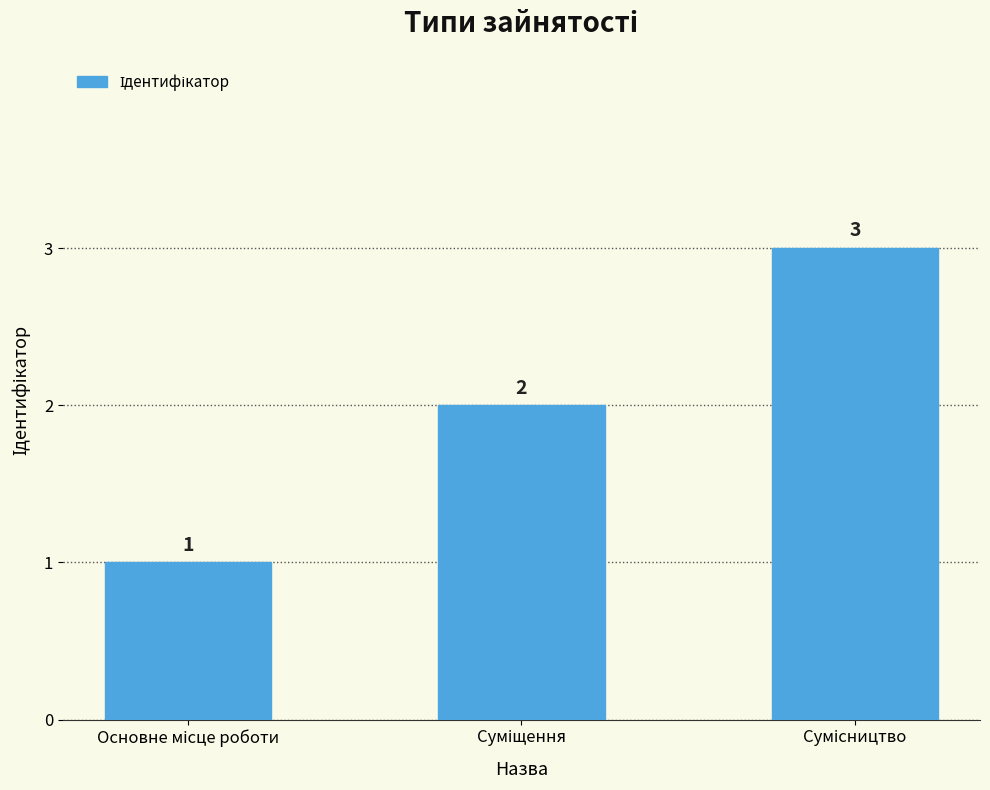

What is the value of the 2nd bar from the left?

2